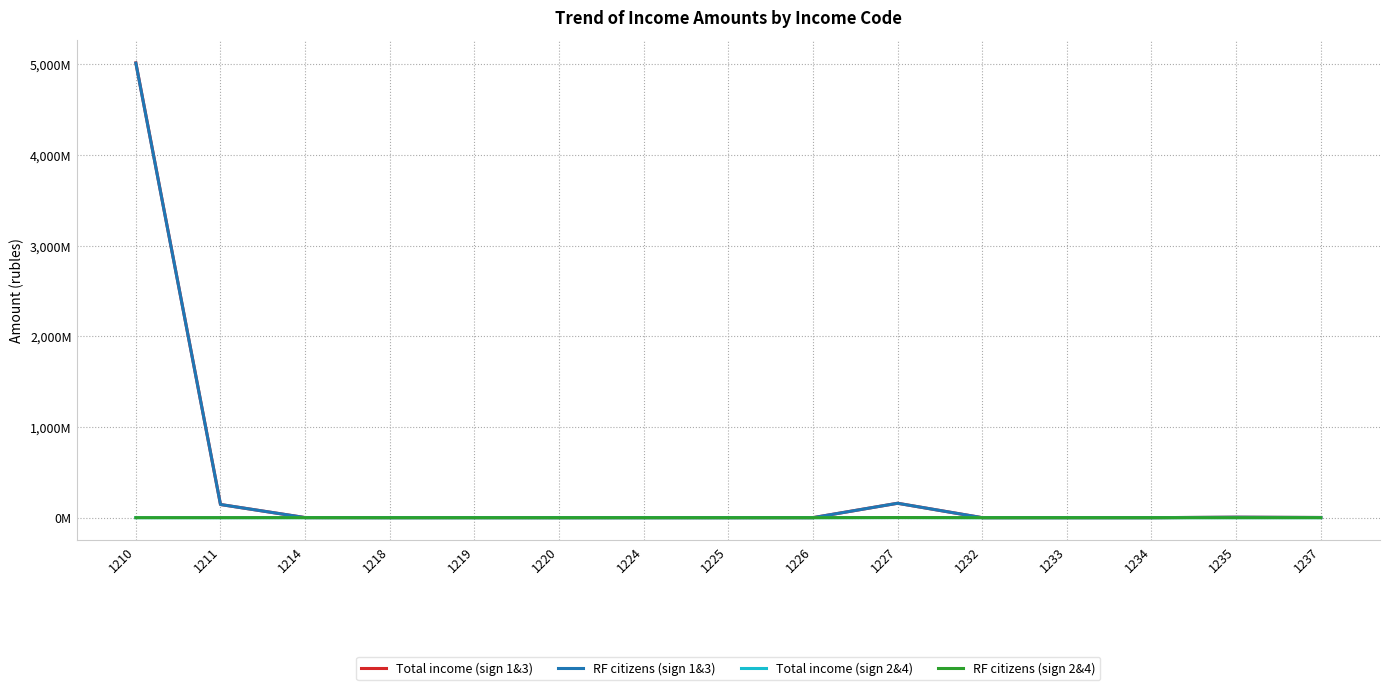

Which category has the highest value in the RF citizens (sign 1&3) series?

1210